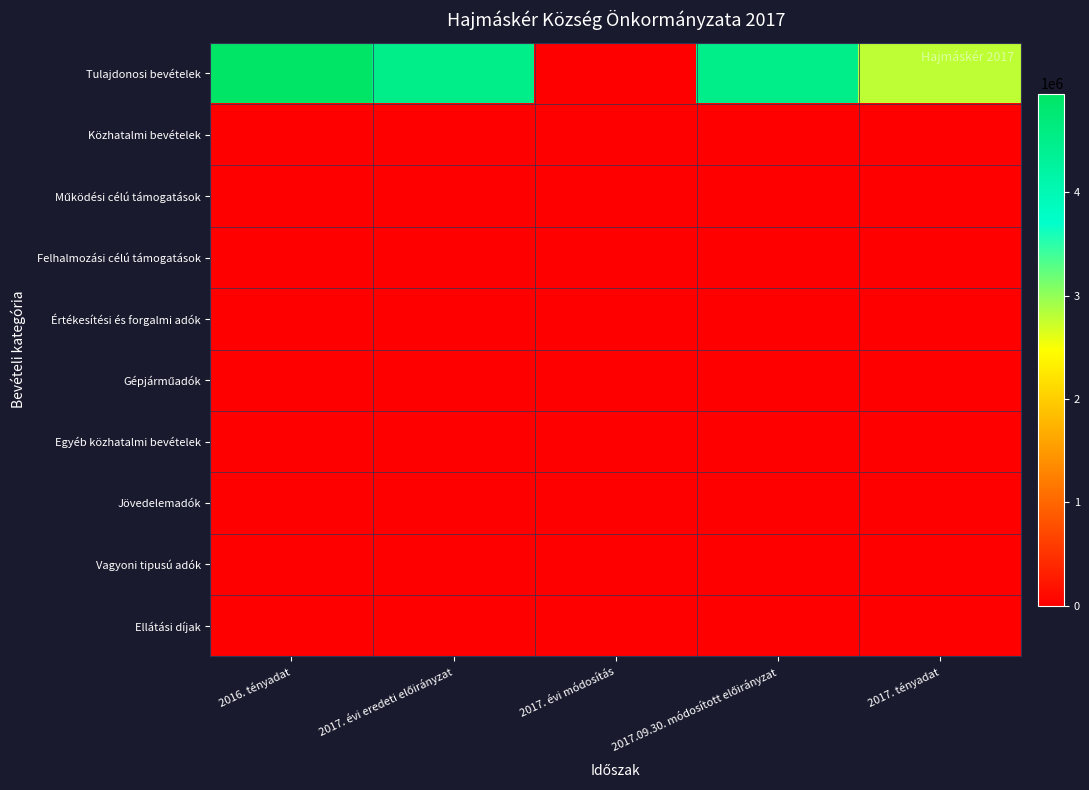

Which series has the largest total across all categories?

Tulajdonosi bevételek